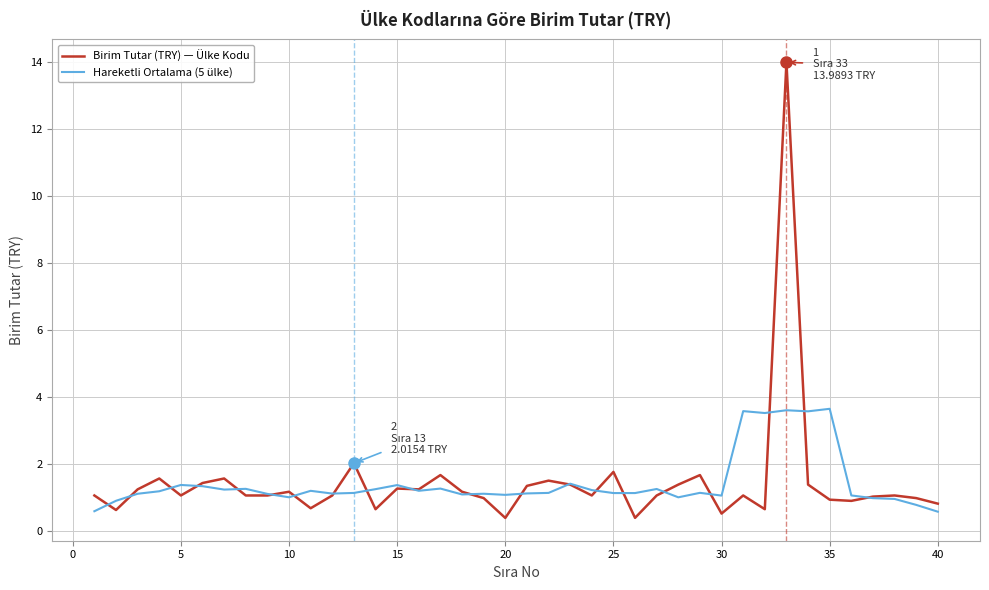

List the series in order of their peak value, lowest first.

Hareketli Ortalama (5 ülke), Birim Tutar (TRY) — Ülke Kodu